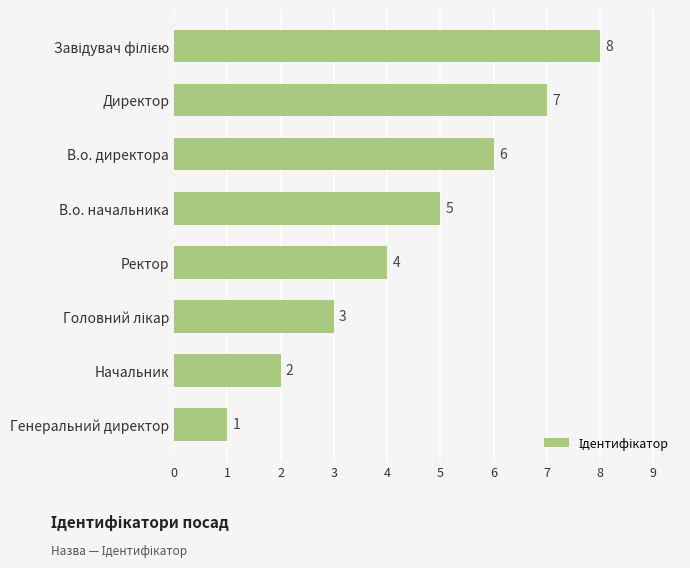

At which category does the chart reach its minimum across all series?

Генеральний директор